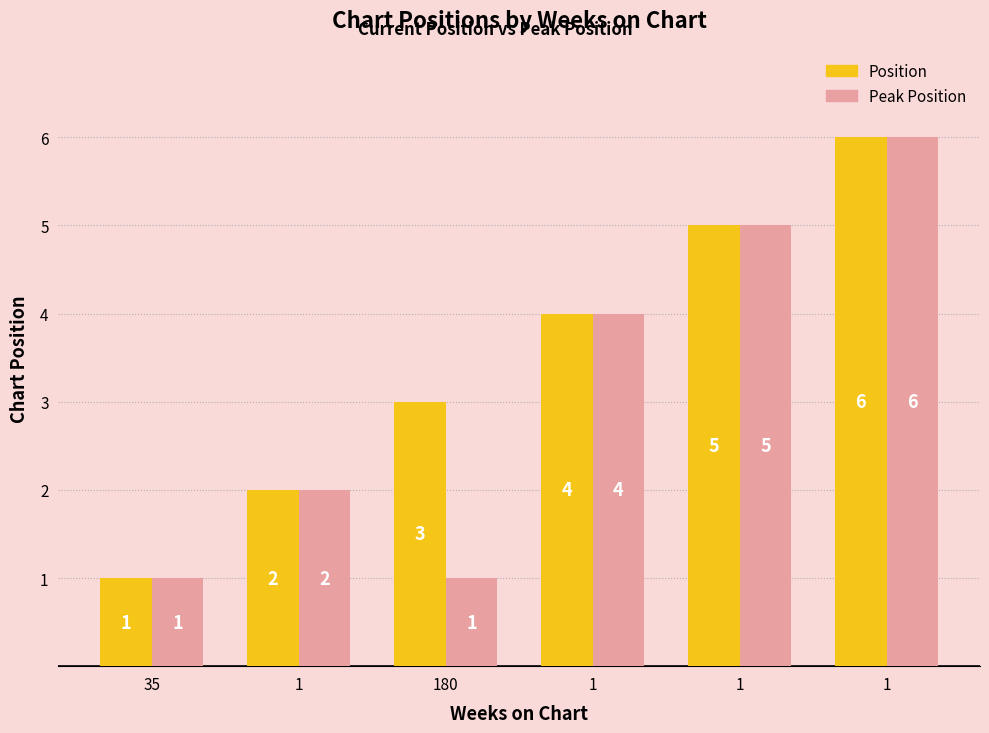

Are the bars grouped side by side (vs. stacked)?

Yes